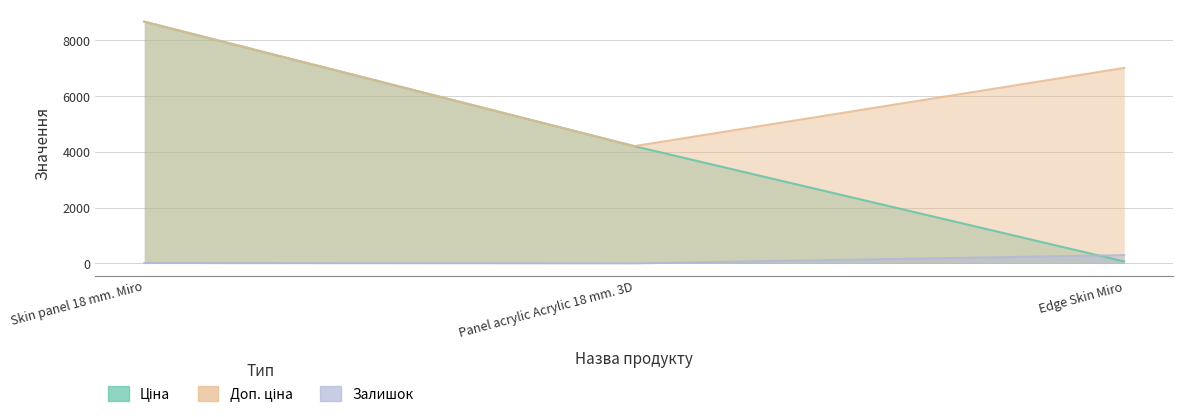

Where is Доп. ціна nearest to the value 6437?

Edge Skin Miro